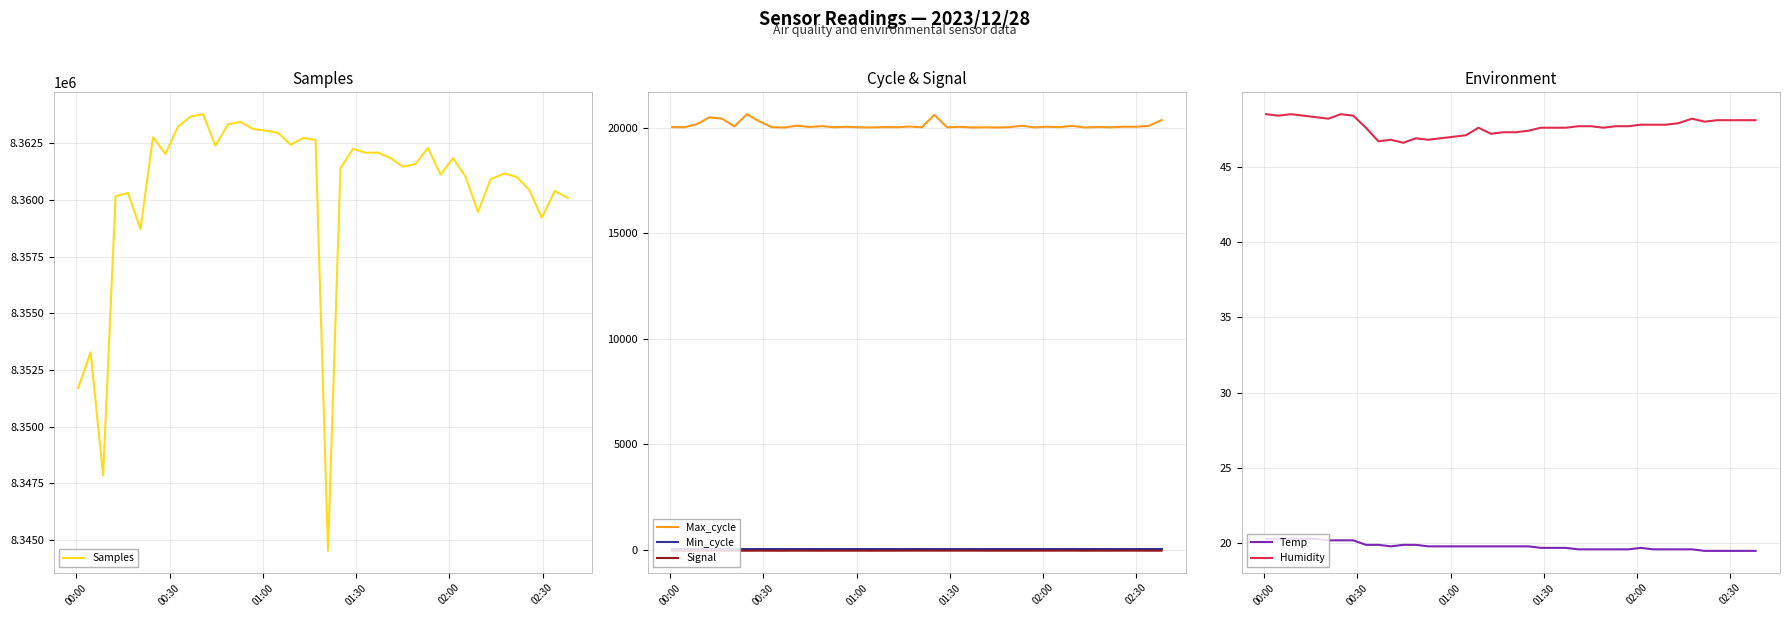

What is the lowest value of the Max_cycle series?

20029